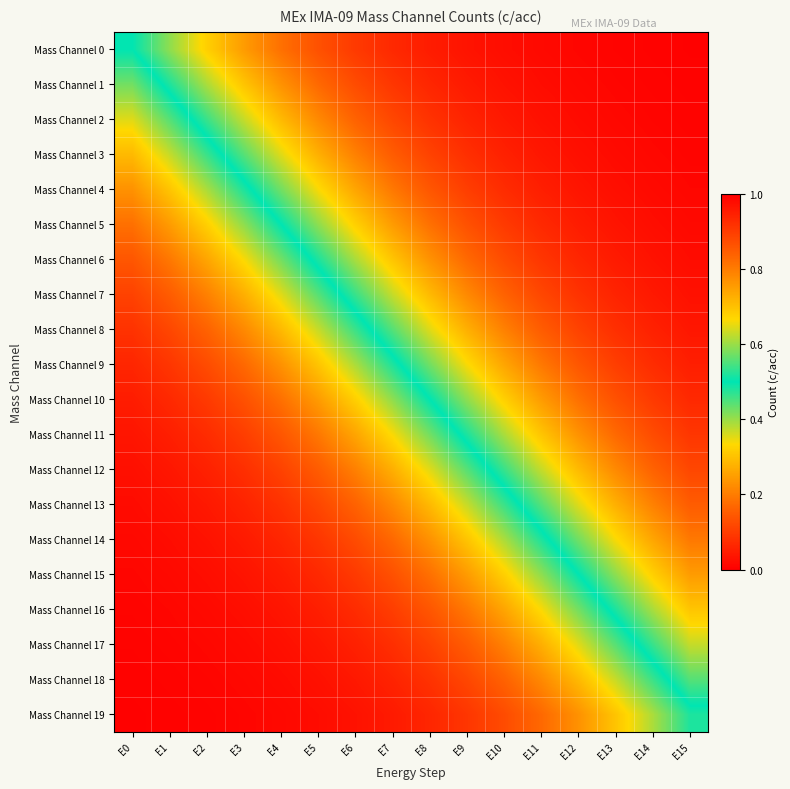

How many series are shown in this chart?

20